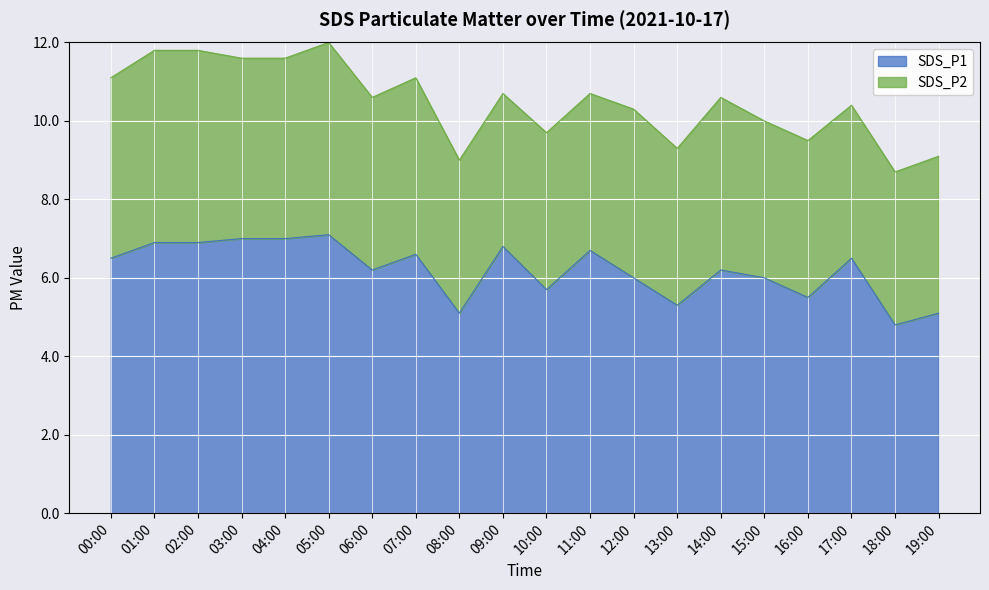

Reading right to left, extract all data points from this chart.

5.1	4.8	6.5	5.5	6.0	6.2	5.3	6.0	6.7	5.7	6.8	5.1	6.6	6.2	7.1	7.0	7.0	6.9	6.9	6.5